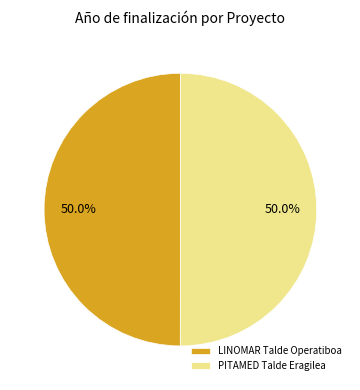

How many slices are in this pie chart?

2